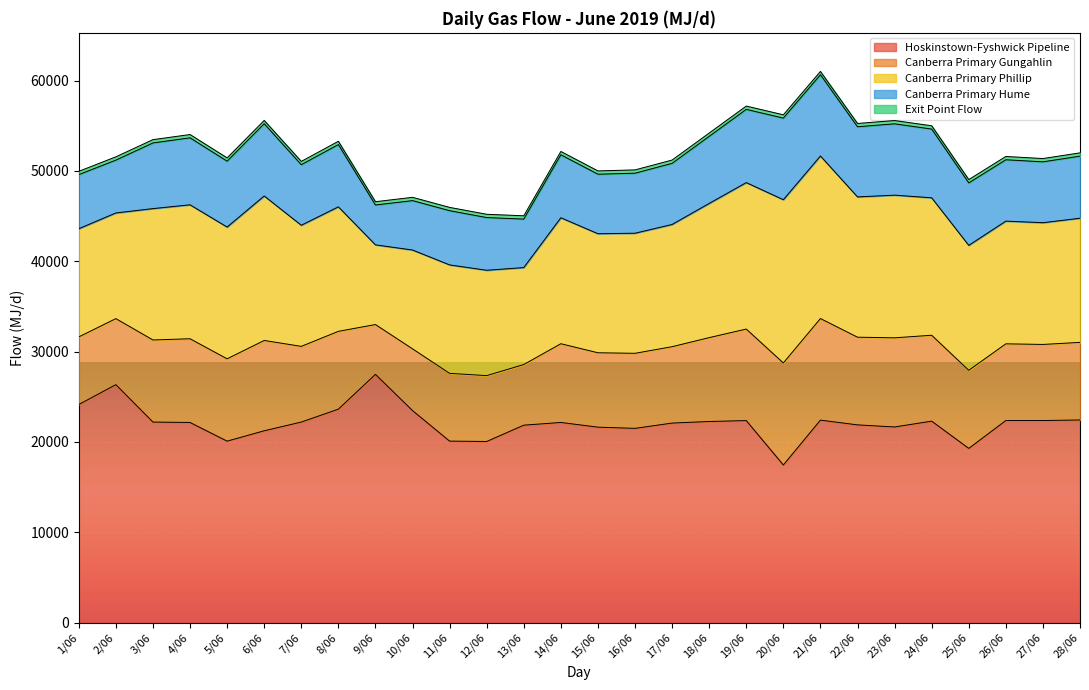

Reading left to right, what are all the values shown in this chart?

Hoskinstown-Fyshwick Pipeline: 1/06=24142	2/06=26341	3/06=22200	4/06=22154	5/06=20089	6/06=21235	7/06=22201	8/06=23629	9/06=27482	10/06=23471	11/06=20091	12/06=20051	13/06=21856	14/06=22157	15/06=21635	16/06=21503	17/06=22088	18/06=22264	19/06=22364	20/06=17449	21/06=22415	22/06=21889	23/06=21657	24/06=22302	25/06=19287	26/06=22371	27/06=22371	28/06=22431
Canberra Primary Gungahlin: 1/06=7485	2/06=7310	3/06=9088	4/06=9268	5/06=9114	6/06=9997	7/06=8379	8/06=8614	9/06=5514	10/06=6836	11/06=7503	12/06=7290	13/06=6710	14/06=8715	15/06=8236	16/06=8308	17/06=8456	18/06=9284	19/06=10132	20/06=11294	21/06=11245	22/06=9706	23/06=9870	24/06=9509	25/06=8644	26/06=8490	27/06=8422	28/06=8590
Canberra Primary Phillip: 1/06=11976	2/06=11697	3/06=14541	4/06=14828	5/06=14583	6/06=15995	7/06=13407	8/06=13782	9/06=8822	10/06=10938	11/06=12004	12/06=11664	13/06=10736	14/06=13944	15/06=13178	16/06=13293	17/06=13530	18/06=14854	19/06=16212	20/06=18070	21/06=17993	22/06=15529	23/06=15792	24/06=15215	25/06=13830	26/06=13583	27/06=13476	28/06=13743
Canberra Primary Hume: 1/06=5988	2/06=5848	3/06=7271	4/06=7414	5/06=7292	6/06=7998	7/06=6703	8/06=6891	9/06=4411	10/06=5469	11/06=6002	12/06=5832	13/06=5368	14/06=6972	15/06=6589	16/06=6646	17/06=6765	18/06=7427	19/06=8106	20/06=9035	21/06=8996	22/06=7765	23/06=7896	24/06=7608	25/06=6915	26/06=6792	27/06=6738	28/06=6872
Exit Point Flow: 1/06=365	2/06=365	3/06=365	4/06=365	5/06=365	6/06=365	7/06=365	8/06=365	9/06=365	10/06=365	11/06=365	12/06=365	13/06=365	14/06=365	15/06=365	16/06=365	17/06=365	18/06=365	19/06=365	20/06=365	21/06=365	22/06=365	23/06=365	24/06=365	25/06=365	26/06=365	27/06=365	28/06=365